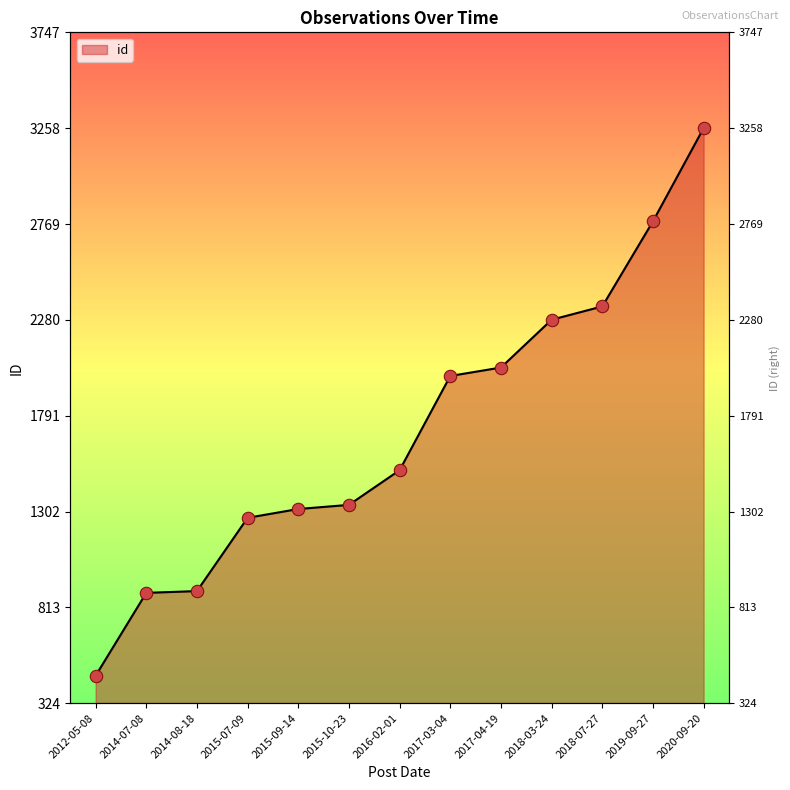

What is the change in value from 2016-02-01 to 2017-03-04?

+481